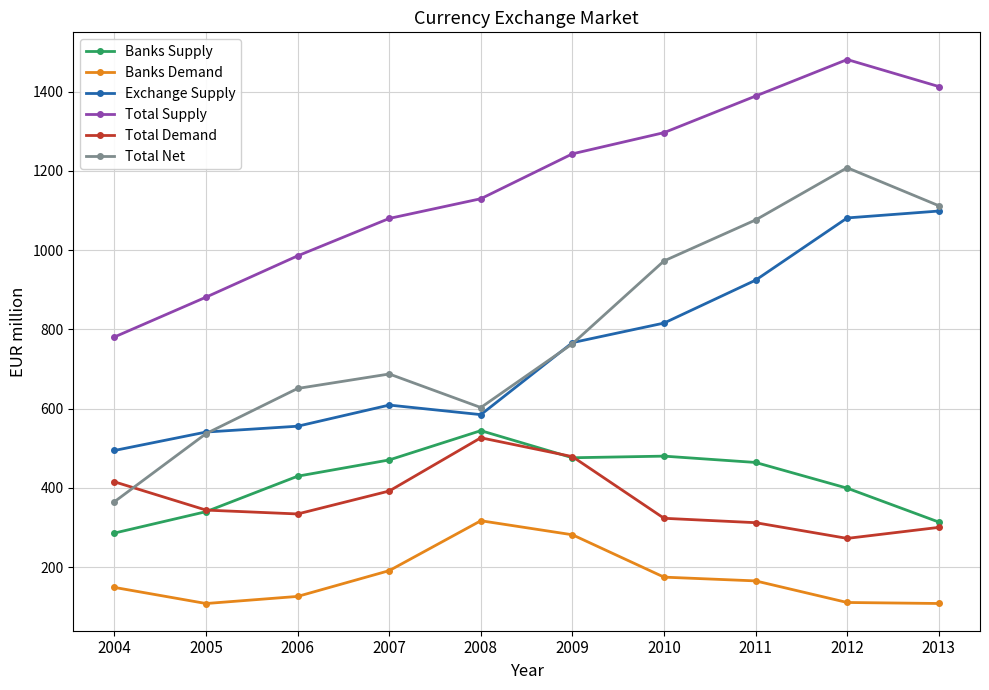

Which series has the largest range (max minus min)?

Total Net